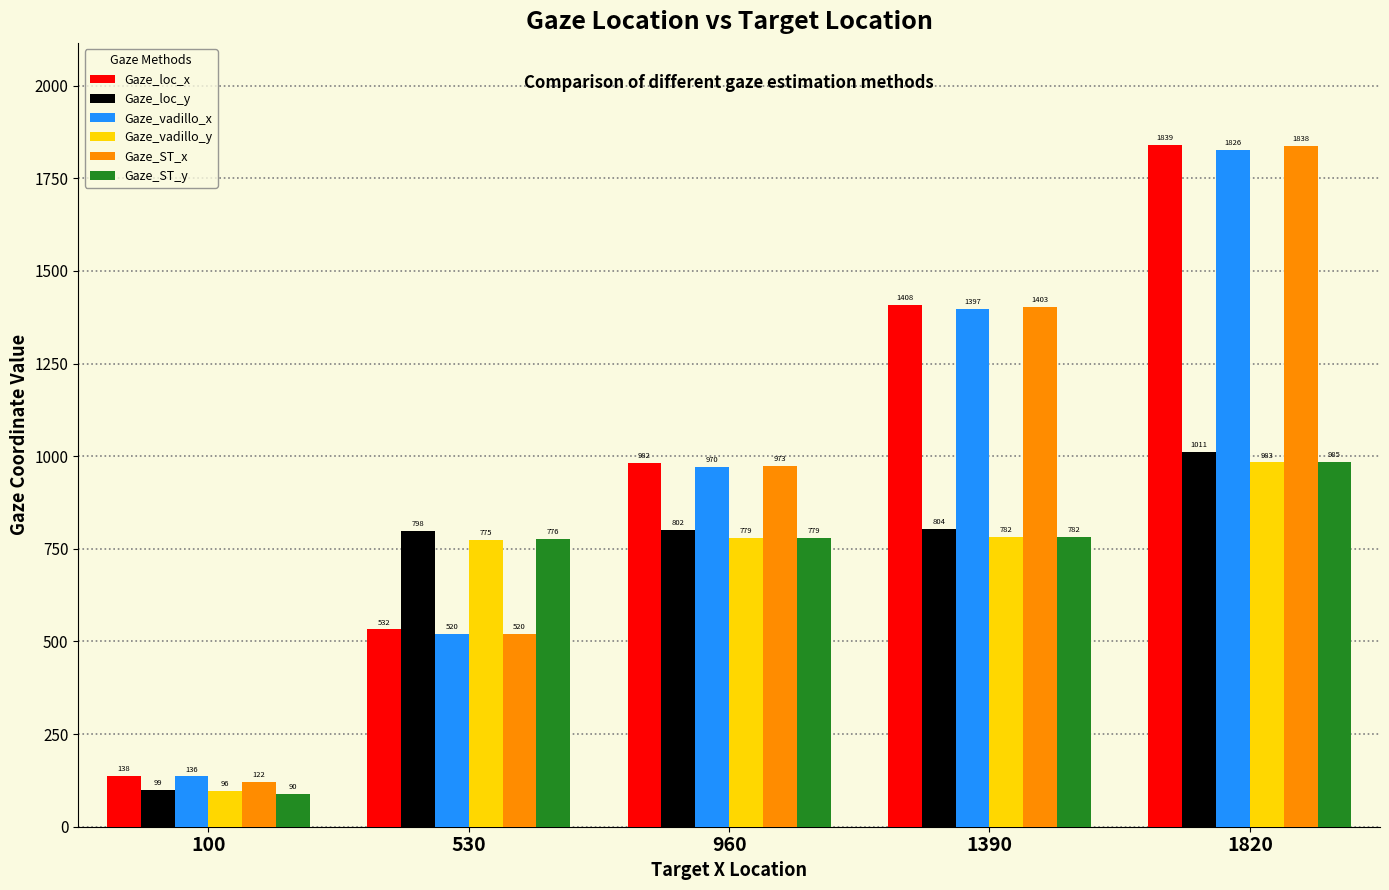

What is the difference between the maximum and minimum values in the Gaze_loc_y series?

912.3